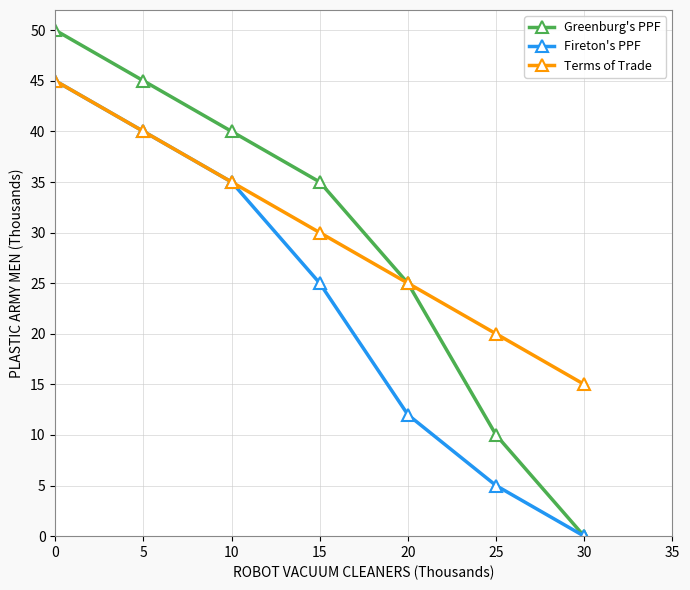

Is the value of Fireton's PPF at 25 greater than the value of Terms of Trade at 30?

No